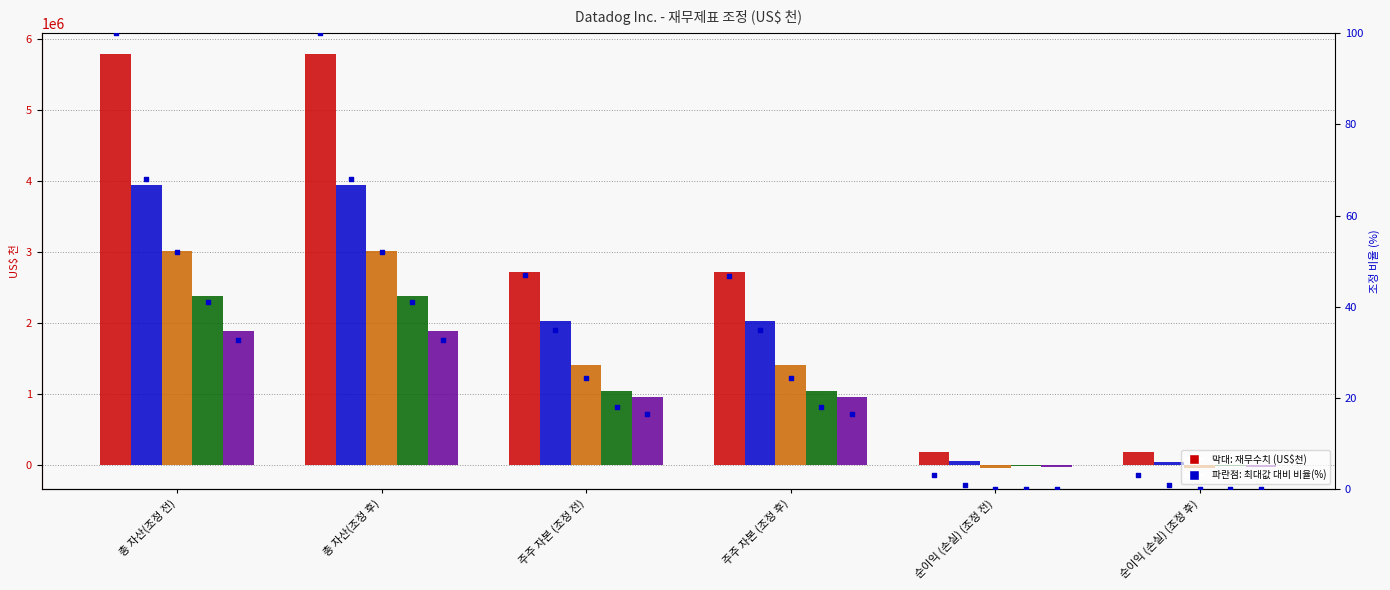

What is the total value across all series at 총 자산(조정 후)?

16991604